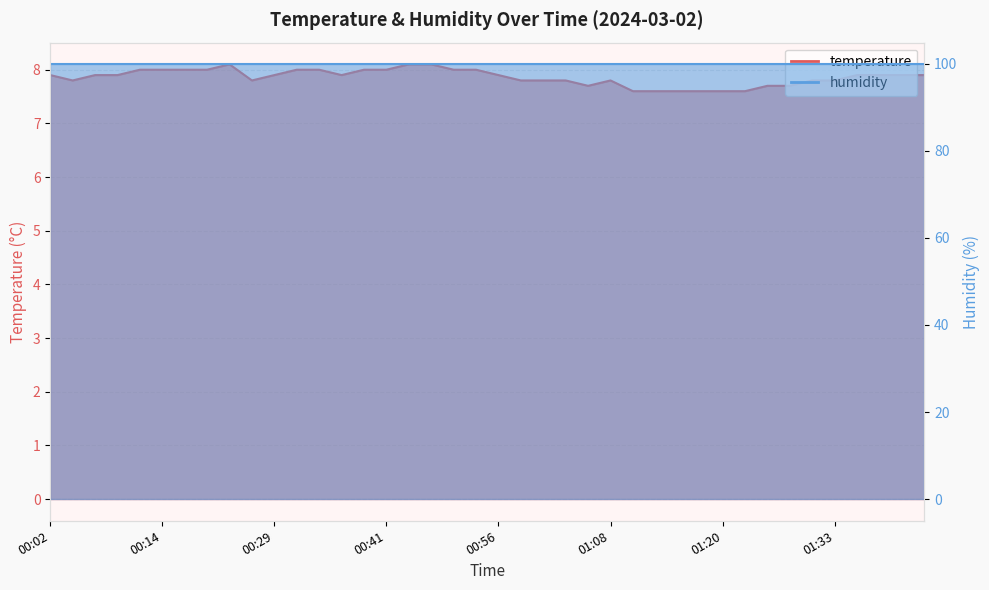

What is the sum of all values?

314.4